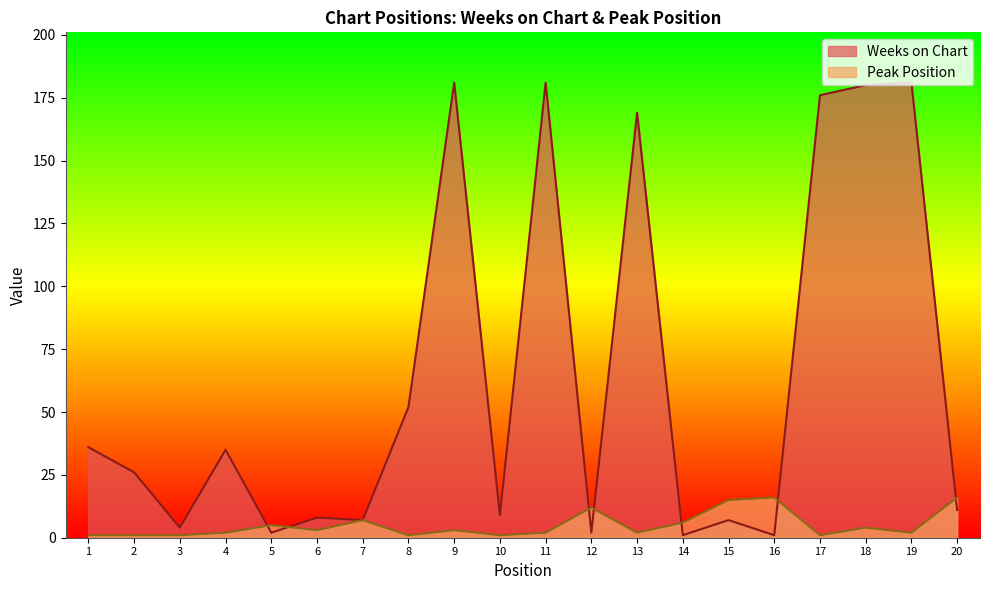

What are all the series names shown in the legend?

Weeks on Chart, Peak Position